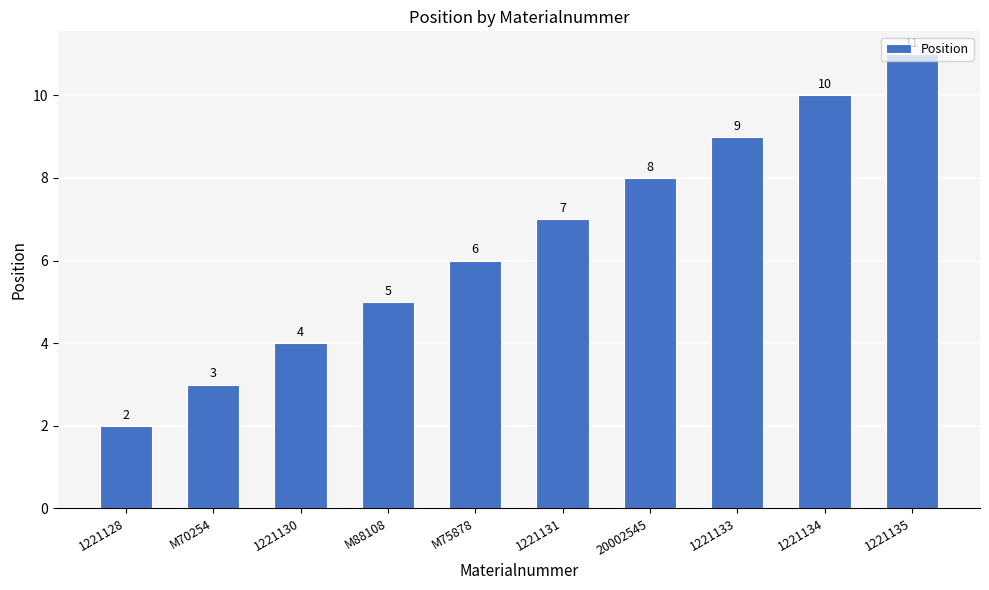

Count the values in the range 4 to 9.

6